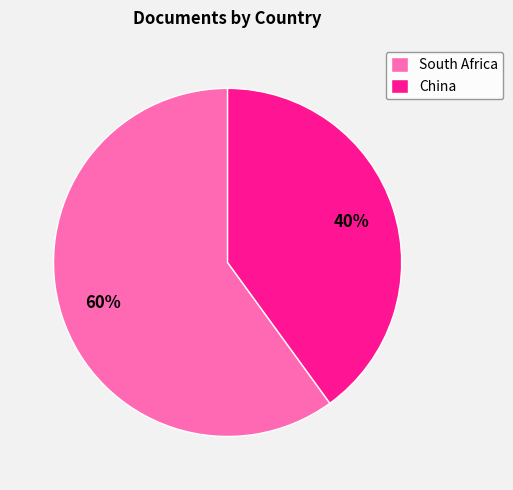

To the nearest percent, what percentage of the pie is China?

40%